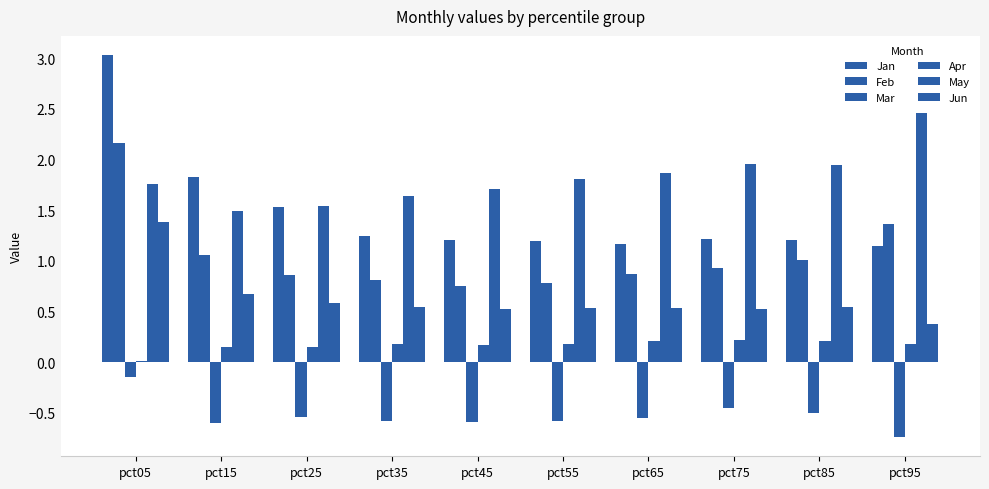

At which category does the chart reach its peak across all series?

pct05